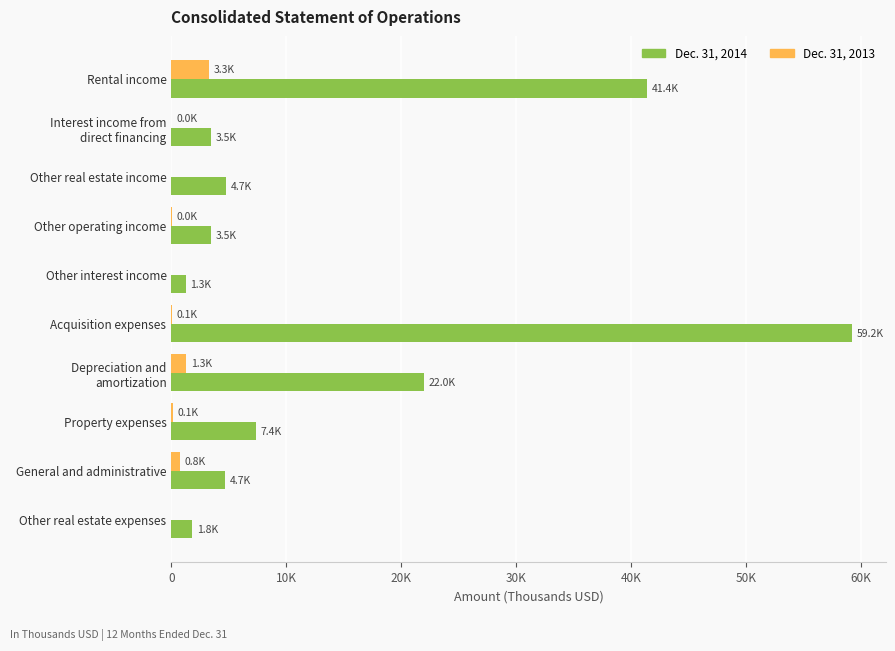

What are all the series names shown in the legend?

Dec. 31, 2014, Dec. 31, 2013